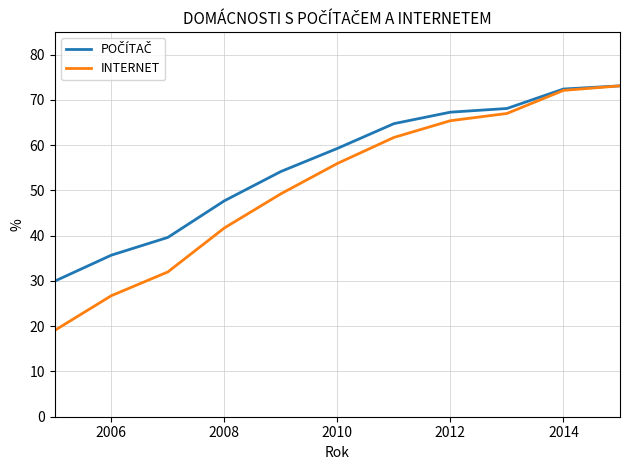

Which series has the widest spread of values?

INTERNET